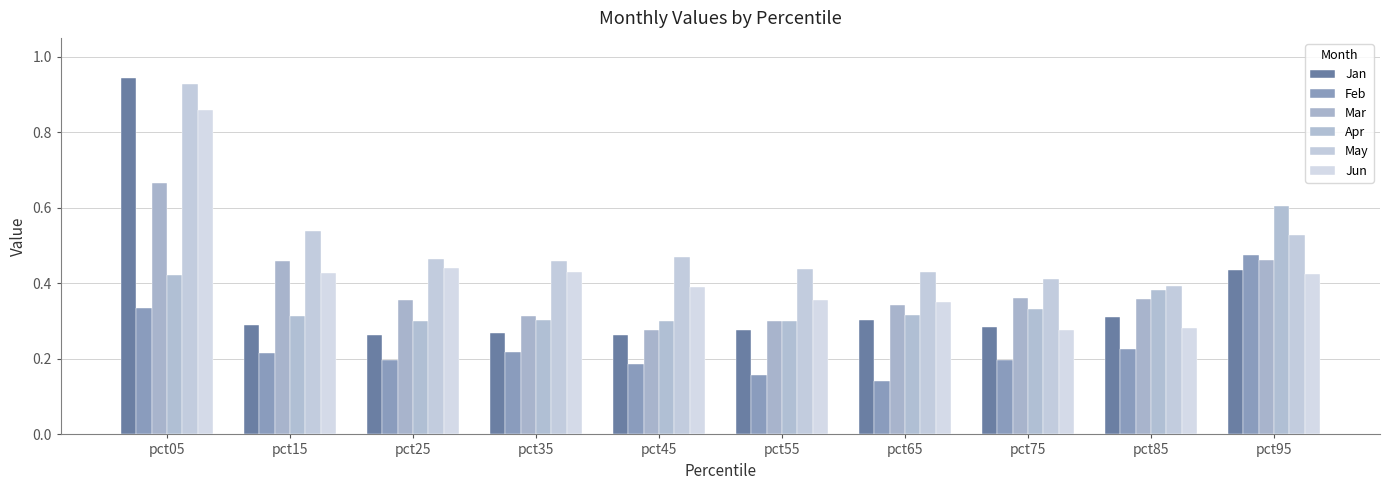

Count the number of data series in this chart.

6